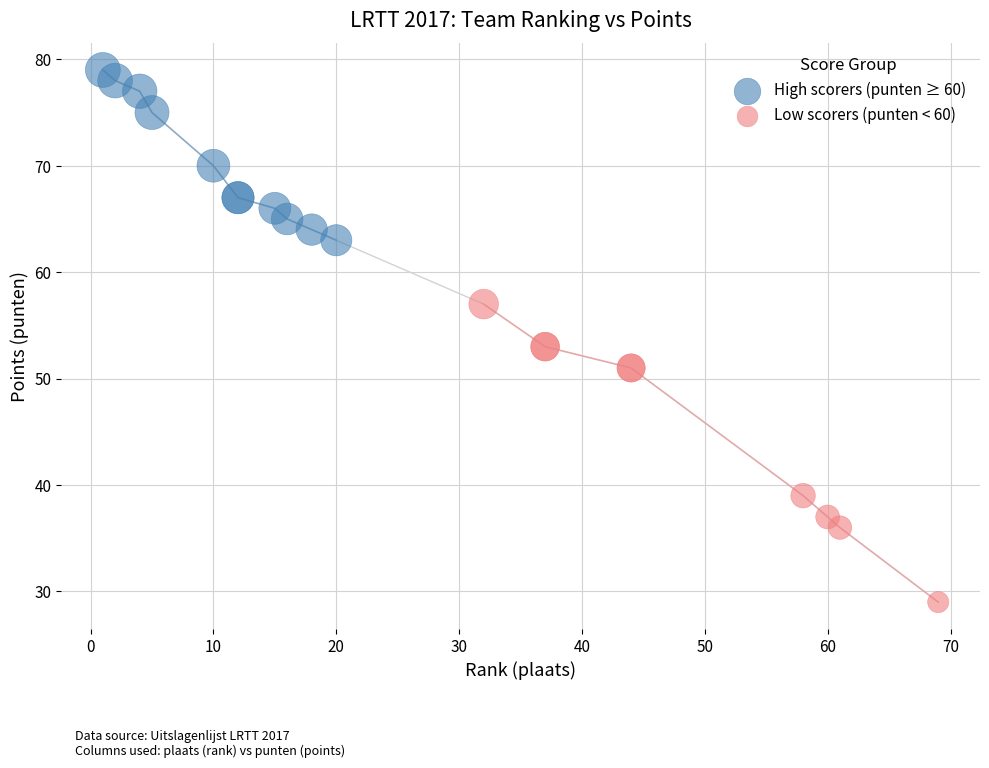

Which series has the widest spread of Y values?

Low scorers (punten < 60)